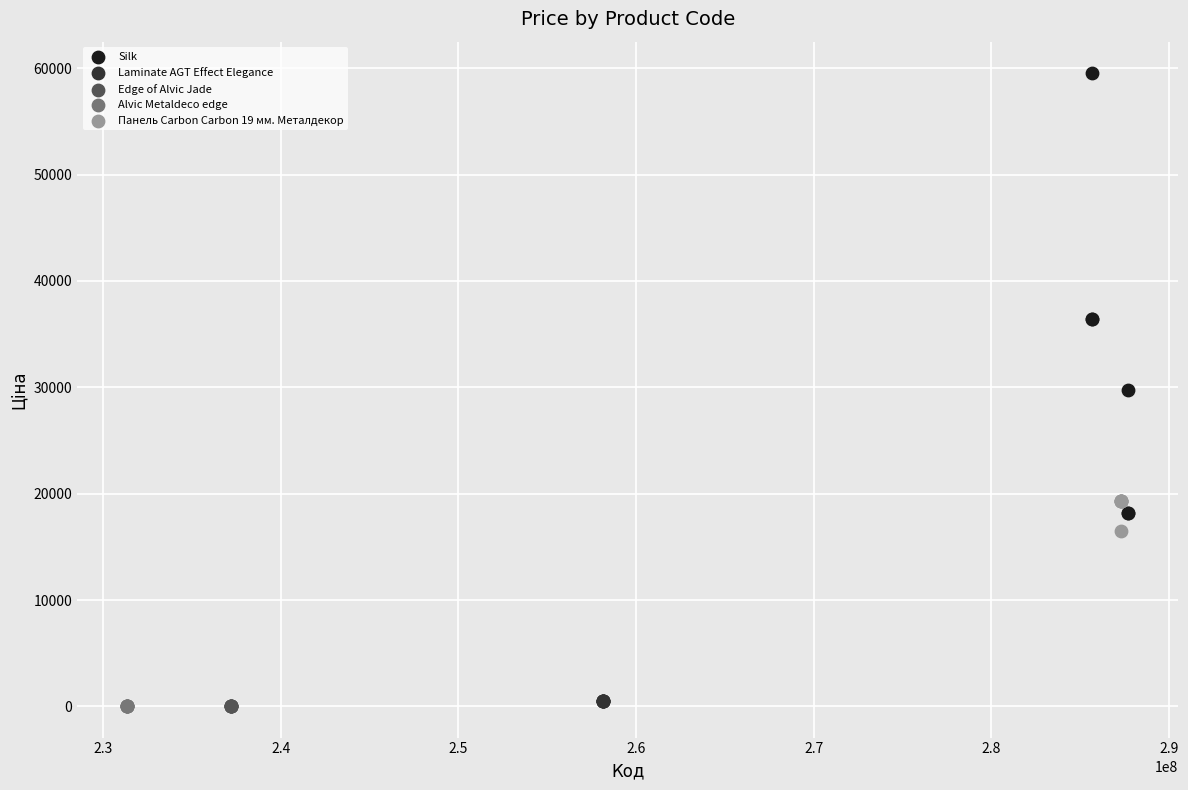

Which series contains the highest Y value?

Silk